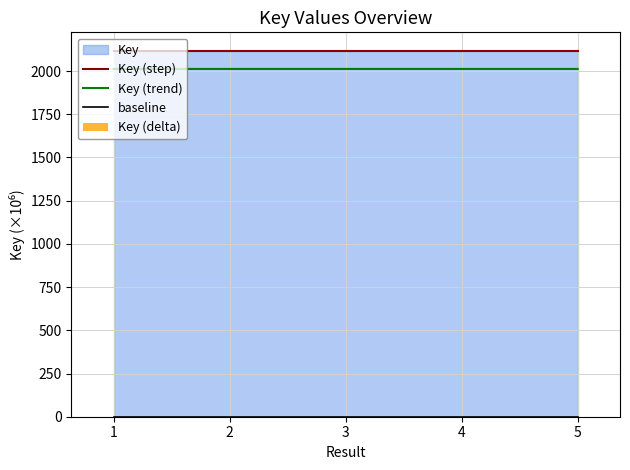

The value of Key (trend) at 2 is 2012.0. True or false?

True